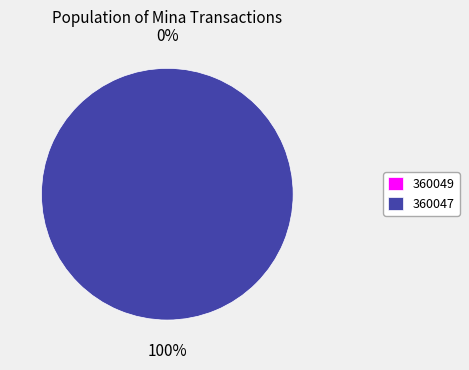

Combined, do 360047 and 360049 account for over 50%?

Yes